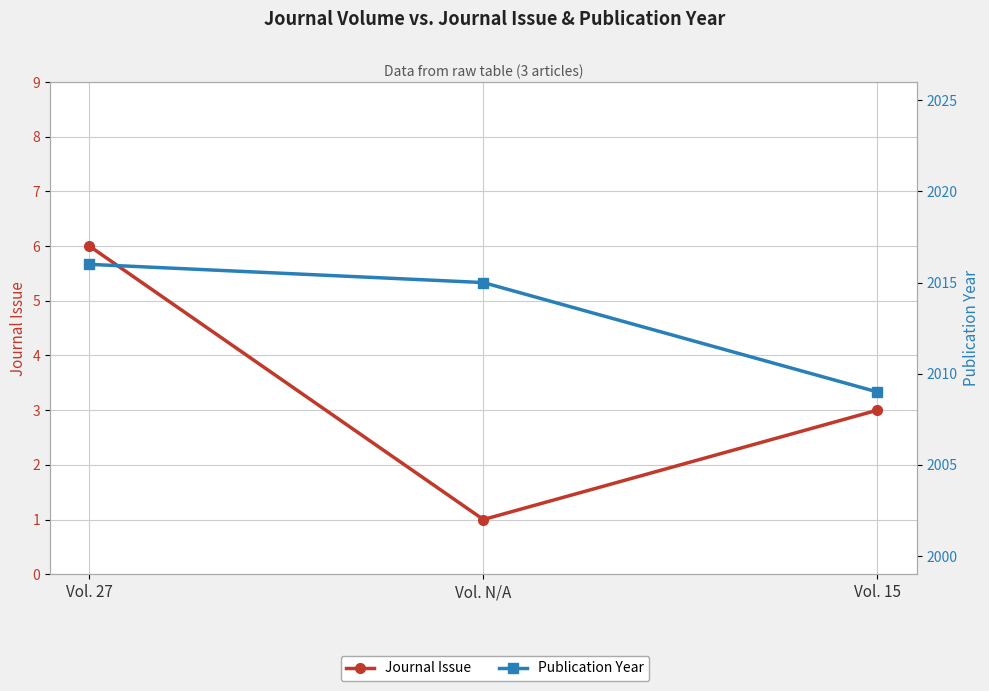

Reading right to left, what are all the values shown in this chart?

Journal Issue: Vol. 15=3	Vol. N/A=1	Vol. 27=6
Publication Year: Vol. 15=2009	Vol. N/A=2015	Vol. 27=2016